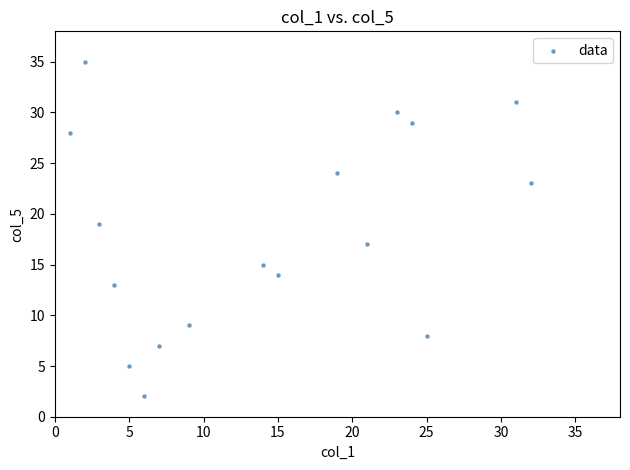

What is the range of Y values (max minus min)?

33